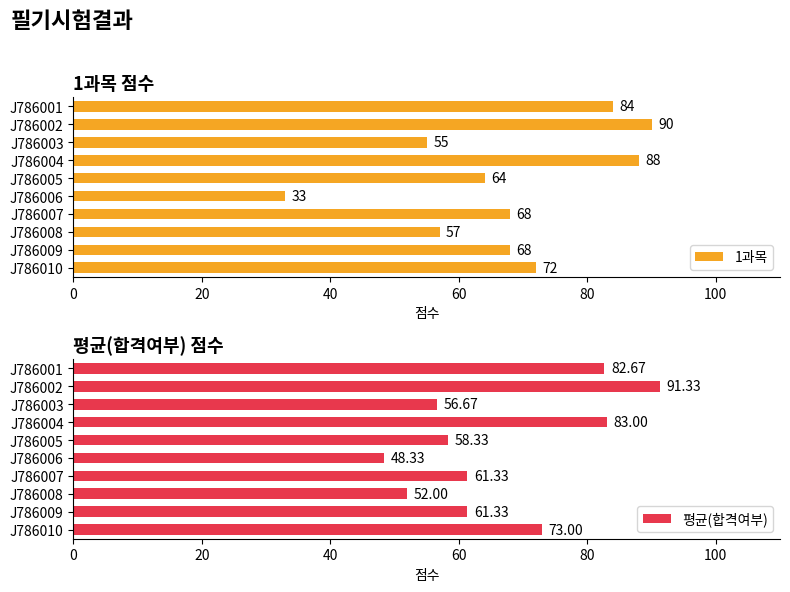

List the series in order of their peak value, lowest first.

1과목, 평균(합격여부)